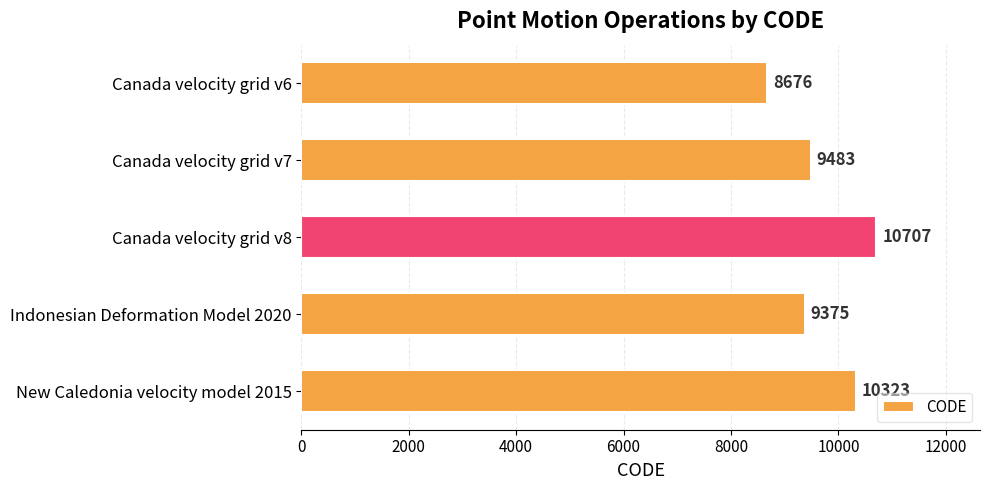

Reading top to bottom, extract all data points from this chart.

8676	9483	10707	9375	10323